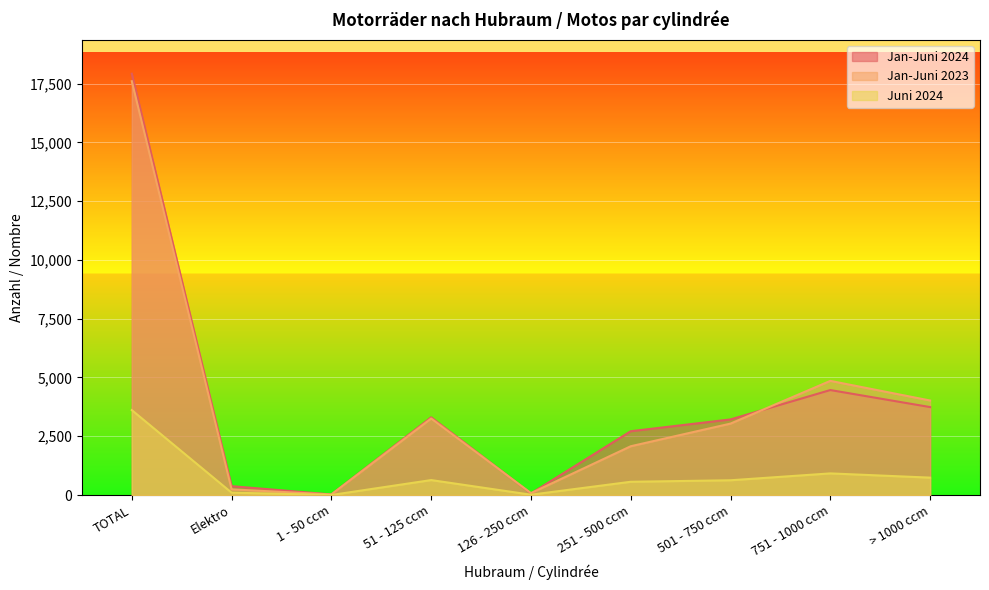

Rank the categories by Juni 2024 value from highest to lowest.

TOTAL, 751 - 1000 ccm, > 1000 ccm, 51 - 125 ccm, 501 - 750 ccm, 251 - 500 ccm, Elektro, 126 - 250 ccm, 1 - 50 ccm